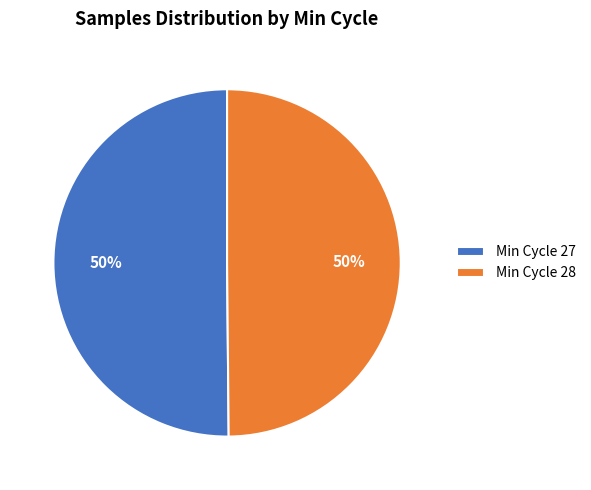

True or false: Min Cycle 28 accounts for 50% of the total.

True